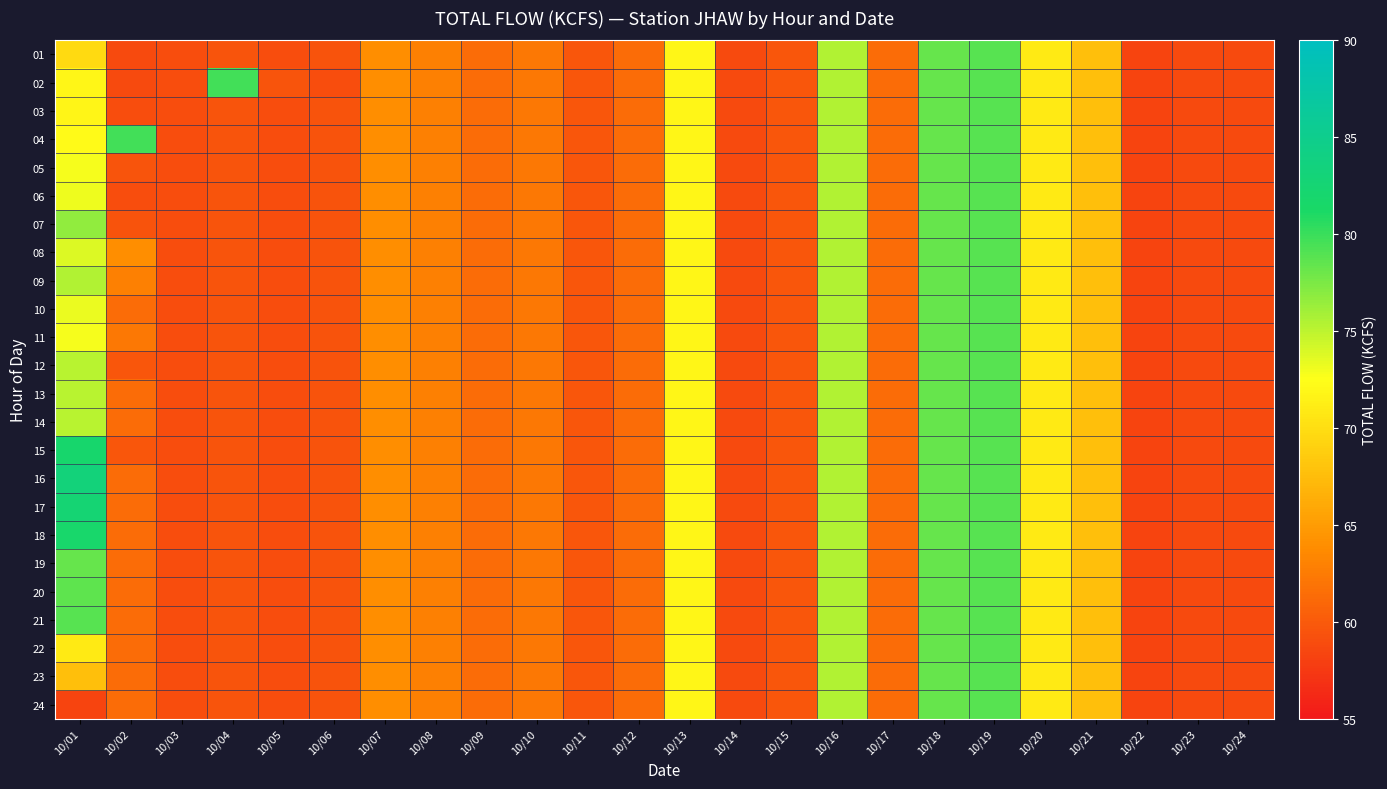

What is the difference between the highest and lowest values at 10/06?

0.4